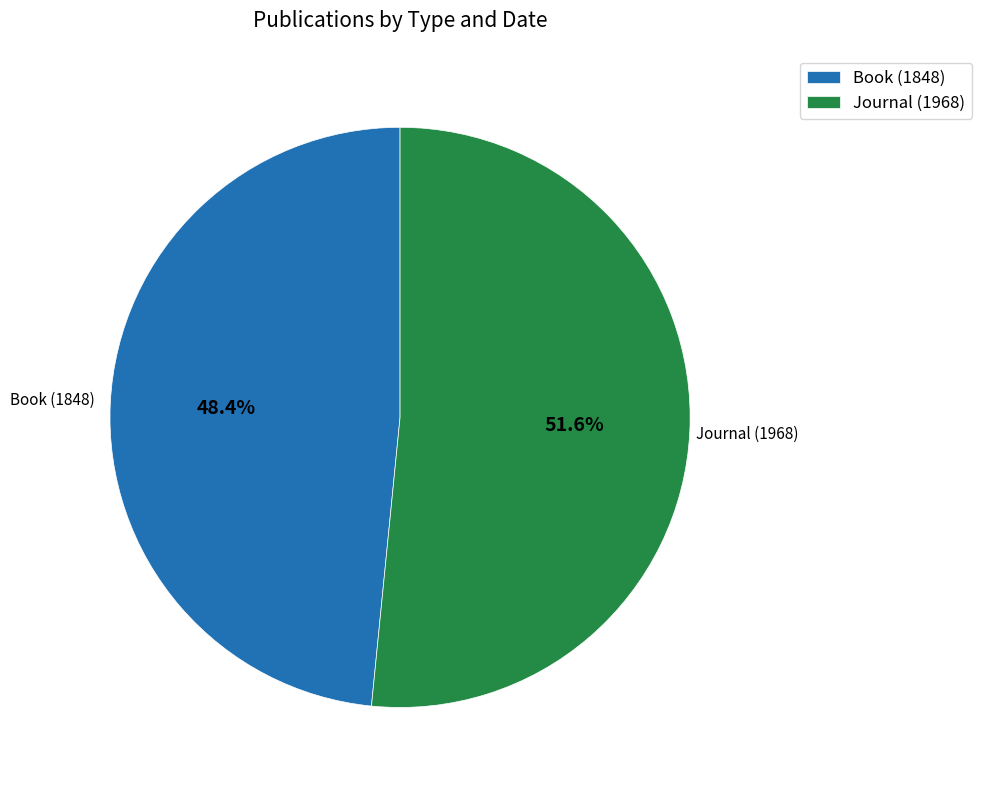

To the nearest percent, what portion does Book (1848) represent?

48%